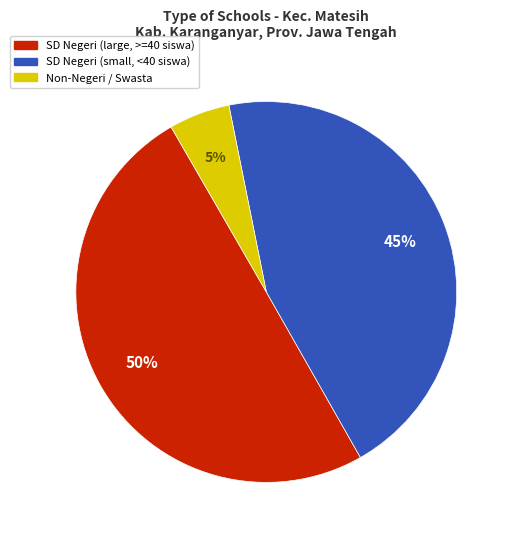

To the nearest percent, what is the difference between the largest and smallest slice percentages?

45%